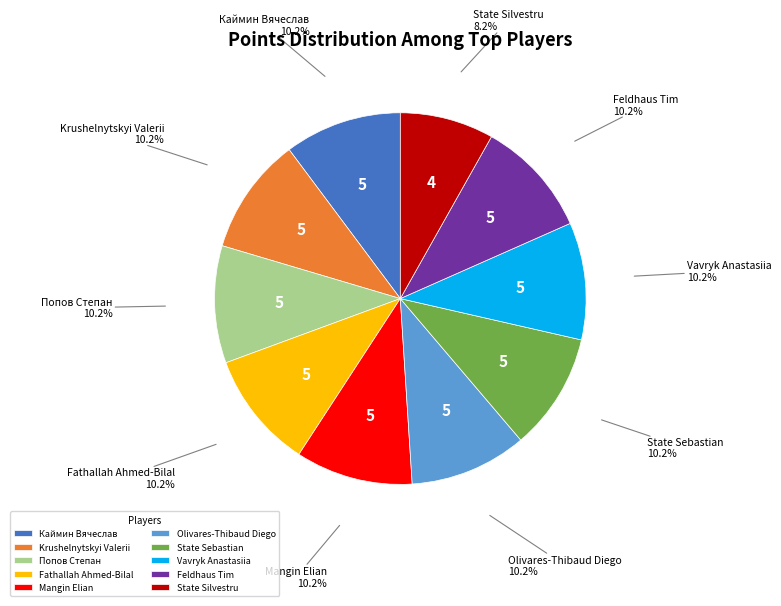

What portion of the pie excludes Каймин Вячеслав?

89.8%